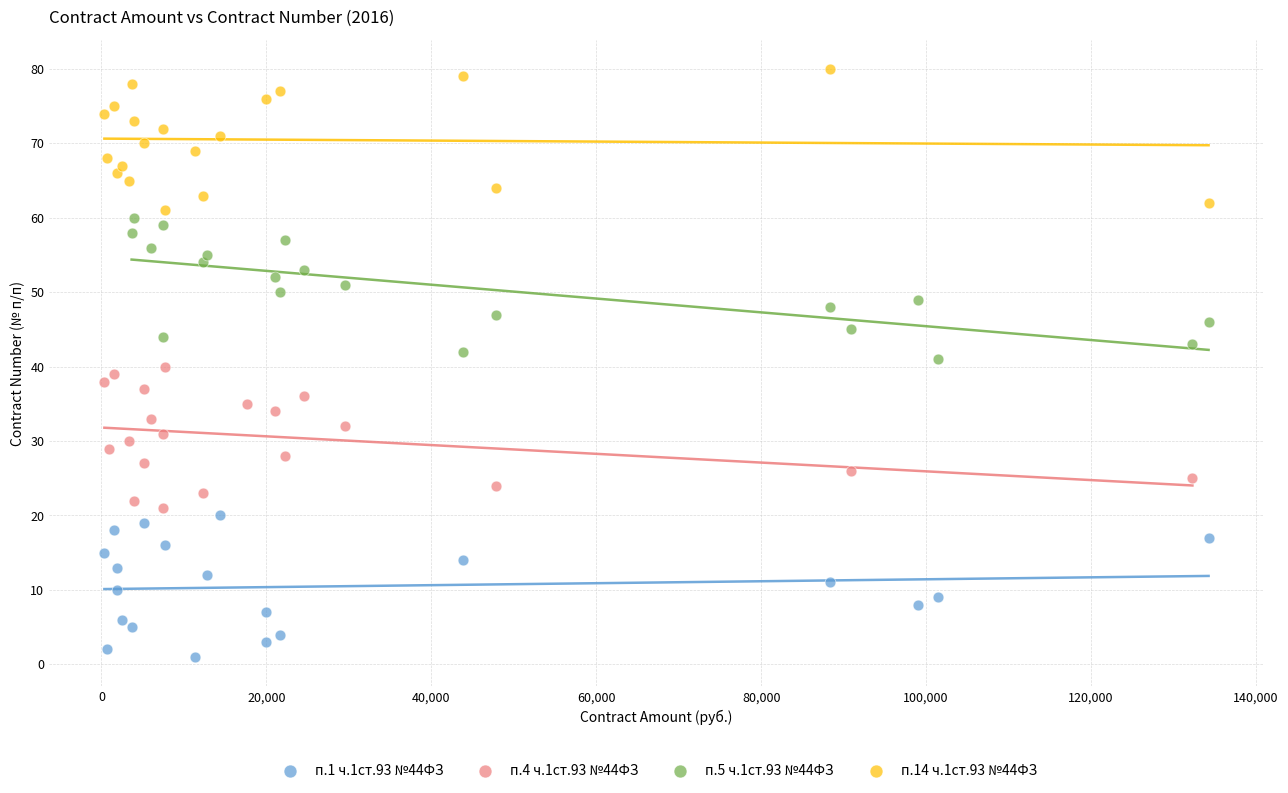

Which series reaches the minimum Y coordinate?

п.1 ч.1ст.93 №44ФЗ